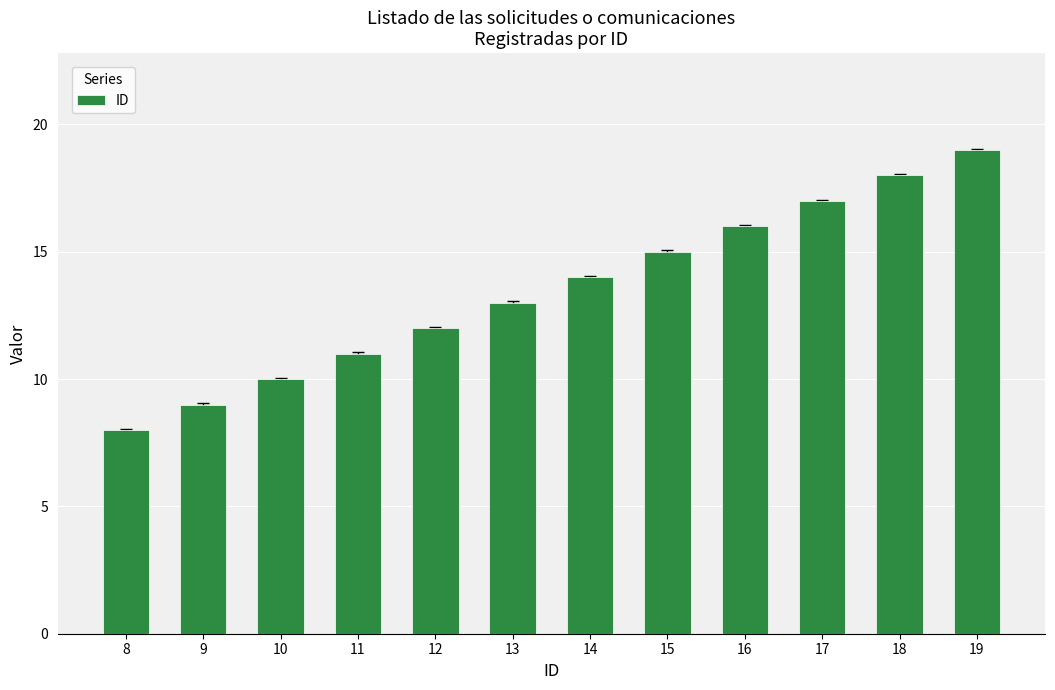

What is the value of the 10th bar from the left?

17